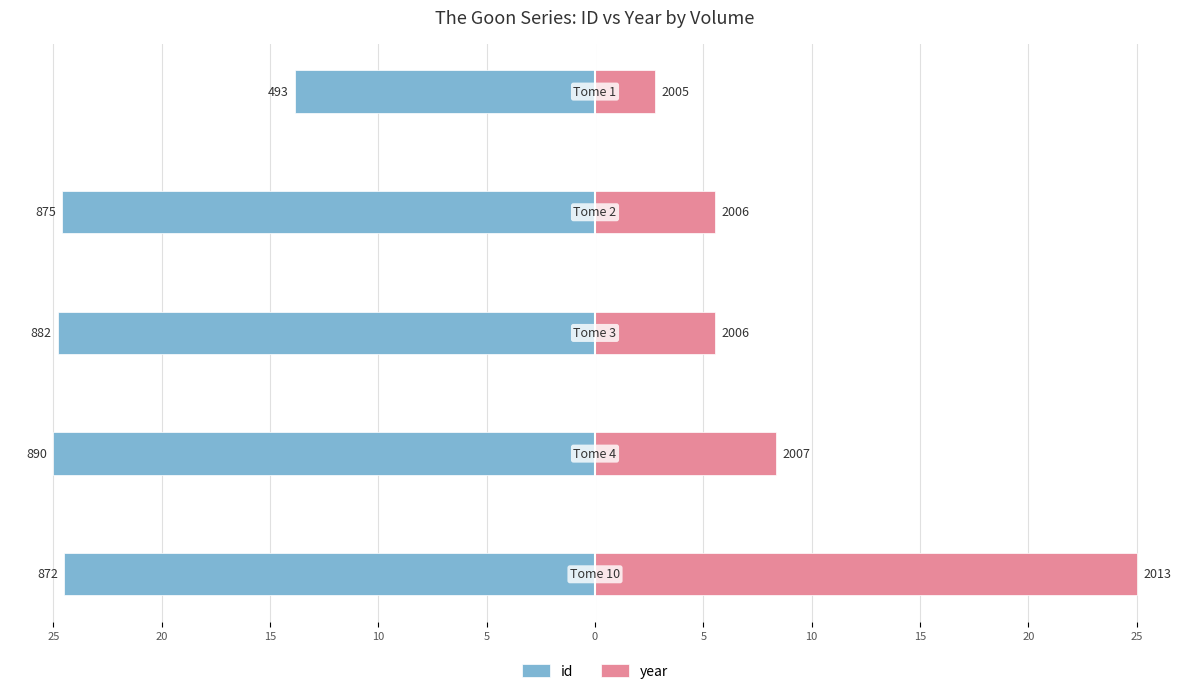

The value of year at 15 is 5.6. True or false?

True